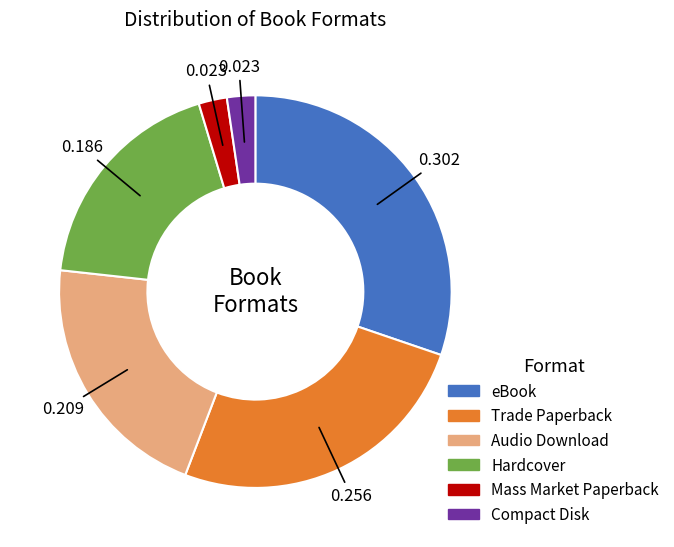

Count the number of slices in the pie.

6